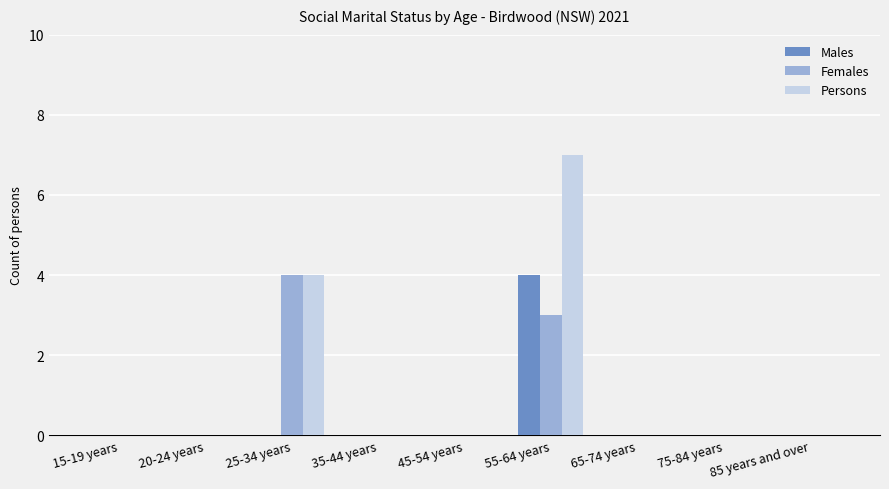

Is it true that Males equals 2 at 55-64 years?

False